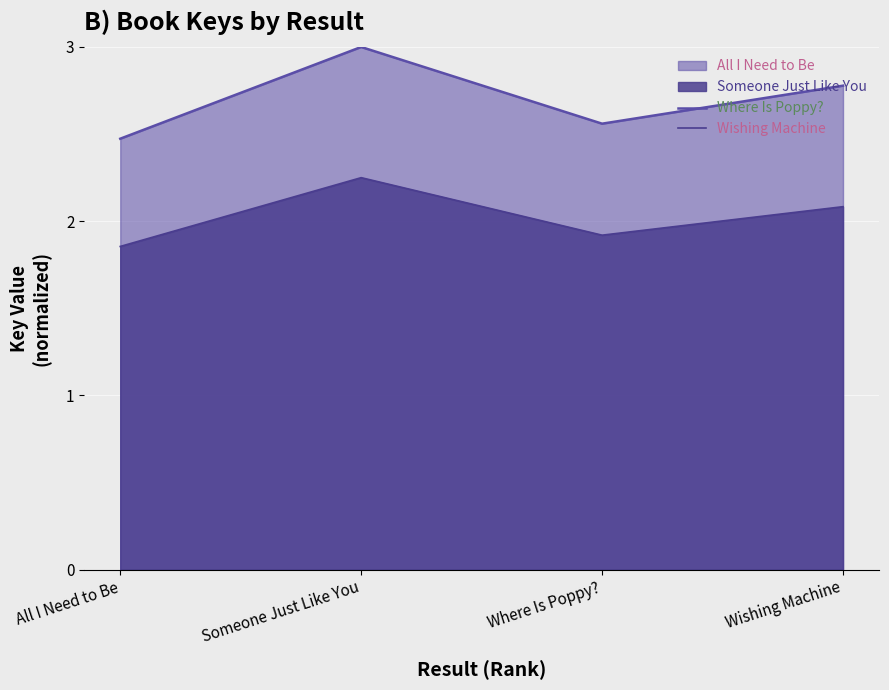

How many lines are shown in the chart?

2